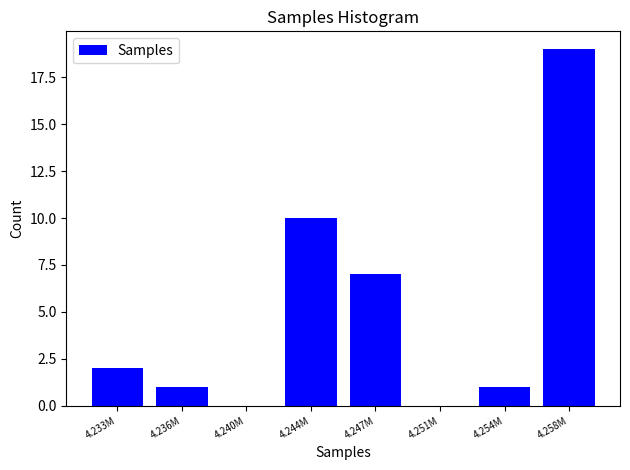

At which label is the value closest to 9?

4.244M